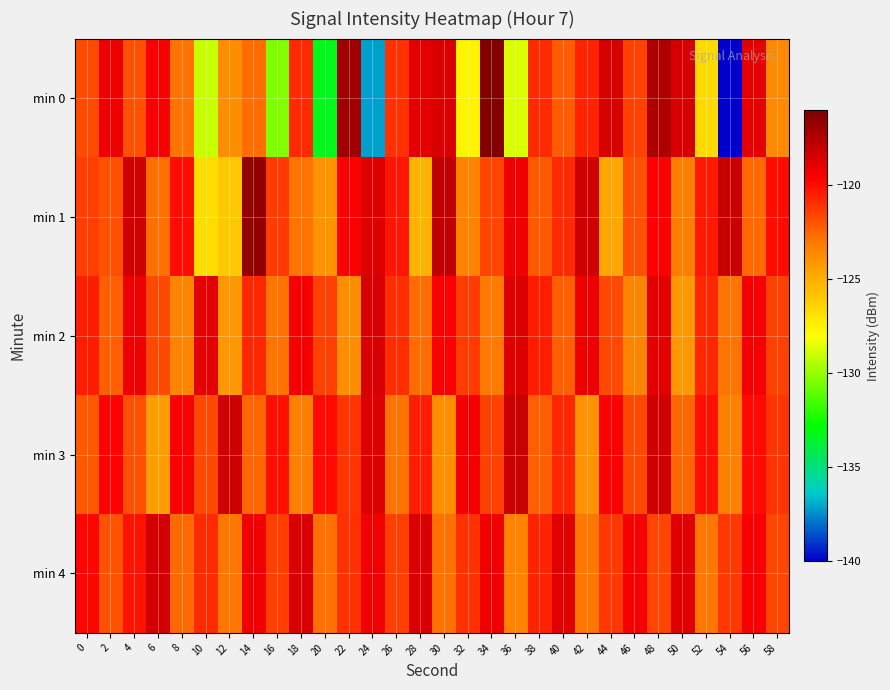

Reading left to right, extract all data points from this chart.

min 0: 0=-121.8	2=-119.1	4=-121.8	6=-119.4	8=-122.9	10=-129.1	12=-123.8	14=-122.7	16=-130.4	18=-120.9	20=-133.2	22=-117.0	24=-137.2	26=-121.0	28=-118.8	30=-118.5	32=-127.6	34=-116.1	36=-128.7	38=-120.9	40=-122.3	42=-120.6	44=-118.4	46=-121.5	48=-117.4	50=-118.5	52=-126.6	54=-139.9	56=-118.9	58=-123.6
min 1: 0=-121.4	2=-121.9	4=-118.3	6=-122.8	8=-120.0	10=-126.7	12=-126.0	14=-116.6	16=-121.3	18=-122.9	20=-124.0	22=-119.5	24=-118.7	26=-120.3	28=-125.1	30=-117.8	32=-123.4	34=-121.6	36=-119.2	38=-122.1	40=-120.8	42=-118.3	44=-124.7	46=-121.9	48=-119.6	50=-123.2	52=-120.4	54=-118.1	56=-122.6	58=-120.0
min 2: 0=-120.5	2=-122.3	4=-119.1	6=-121.7	8=-123.5	10=-118.9	12=-124.1	14=-120.7	16=-122.9	18=-119.3	20=-121.5	22=-123.7	24=-118.5	26=-120.9	28=-122.7	30=-119.5	32=-121.3	34=-123.1	36=-118.7	38=-120.5	40=-122.3	42=-119.1	44=-121.7	46=-123.5	48=-118.9	50=-124.1	52=-120.7	54=-122.9	56=-119.3	58=-121.5
min 3: 0=-122.1	2=-119.7	4=-121.9	6=-124.3	8=-119.5	10=-121.7	12=-118.3	14=-122.5	16=-120.1	18=-123.3	20=-119.9	22=-121.1	24=-118.7	26=-122.9	28=-120.5	30=-123.7	32=-119.3	34=-121.5	36=-118.1	38=-122.3	40=-120.7	42=-123.9	44=-119.5	46=-121.7	48=-118.3	50=-122.5	52=-120.1	54=-123.3	56=-119.9	58=-121.1
min 4: 0=-119.8	2=-122.0	4=-120.2	6=-118.4	8=-122.6	10=-120.8	12=-123.0	14=-119.2	16=-121.4	18=-118.6	20=-122.8	22=-121.0	24=-119.2	26=-121.4	28=-118.6	30=-122.8	32=-121.0	34=-119.2	36=-123.4	38=-120.6	40=-118.8	42=-123.0	44=-121.2	46=-119.4	48=-121.6	50=-118.8	52=-123.0	54=-121.2	56=-119.4	58=-121.6